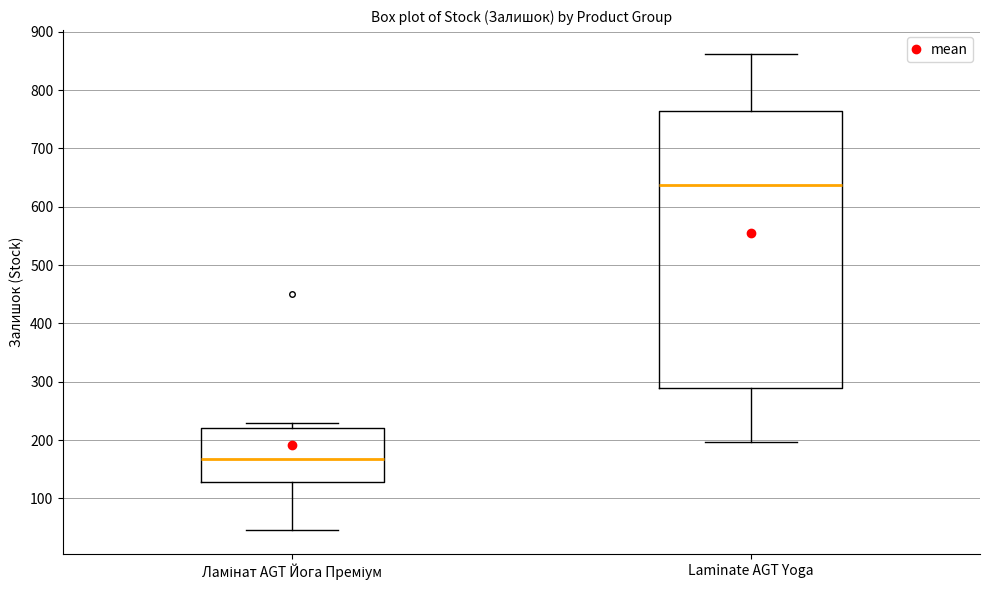

Reading left to right, transcribe this box plot: for each box, give where its median line is, the range the box spans, and where its two whiskers end, as read against the y-axis. The values are not printed on the chart, so give them approximately, as read against the axis.

Ламінат AGT Йога Преміум: median 170, box 130 to 220, whiskers 50 to 230
Laminate AGT Yoga: median 640, box 290 to 760, whiskers 200 to 860